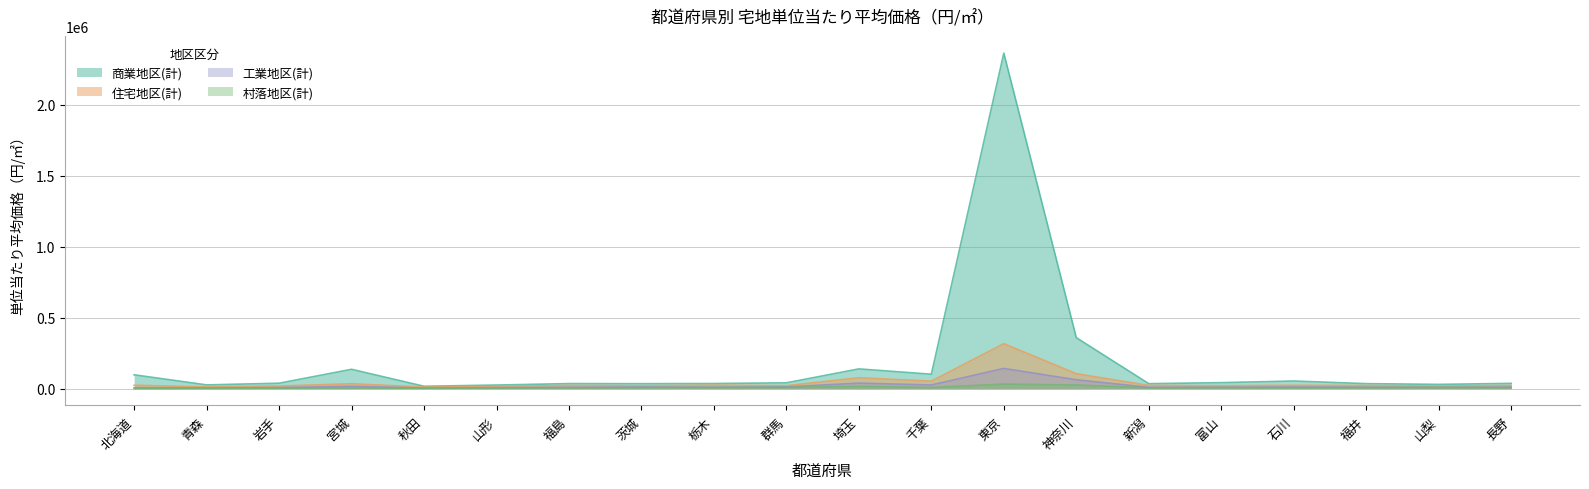

Between 青森 and 宮城, which series saw the biggest shift?

商業地区(計)